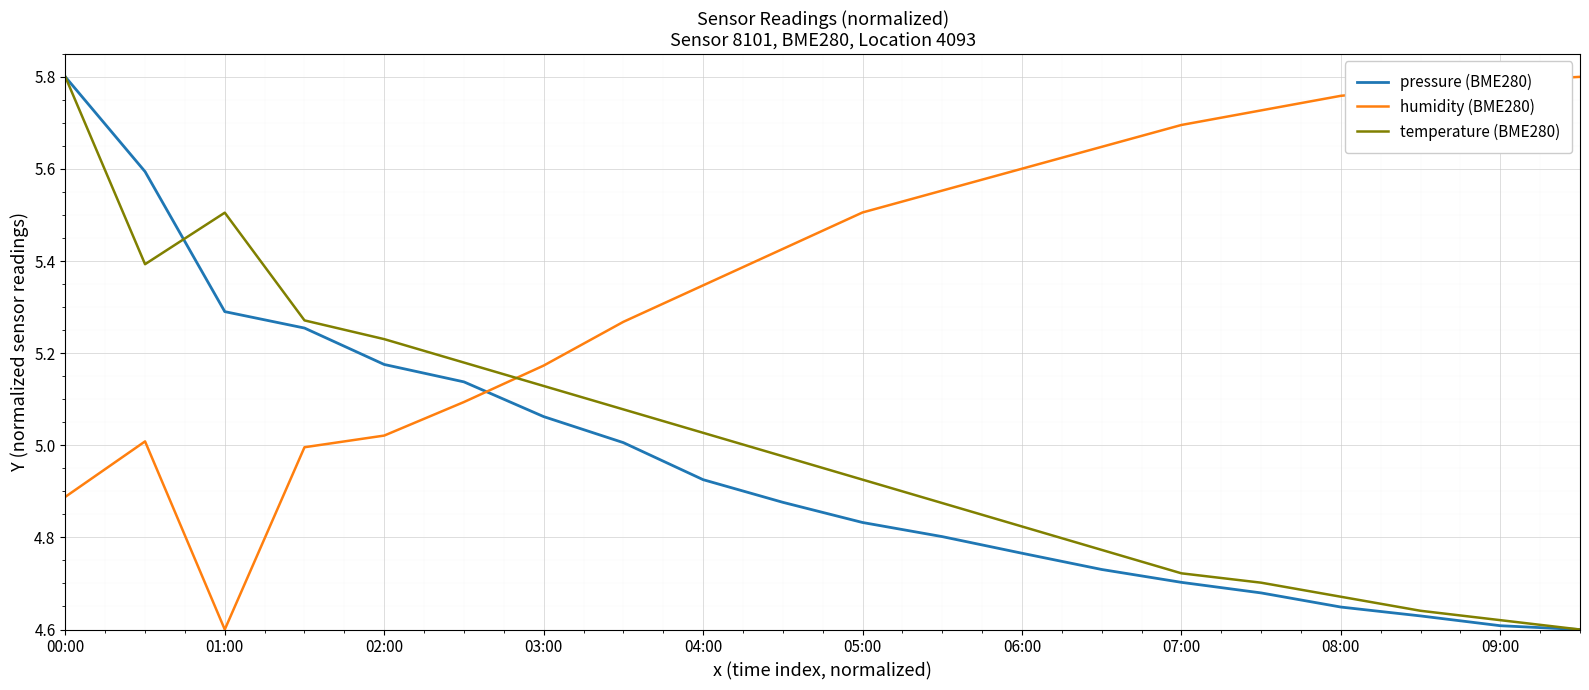

After their last crossing, which series has the higher values: pressure (BME280) or humidity (BME280)?

humidity (BME280)